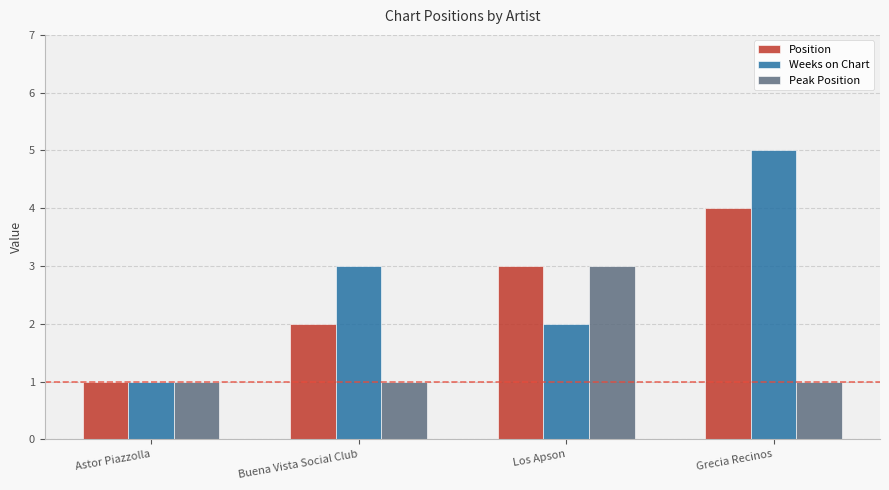

Which series has the largest range (max minus min)?

Weeks on Chart